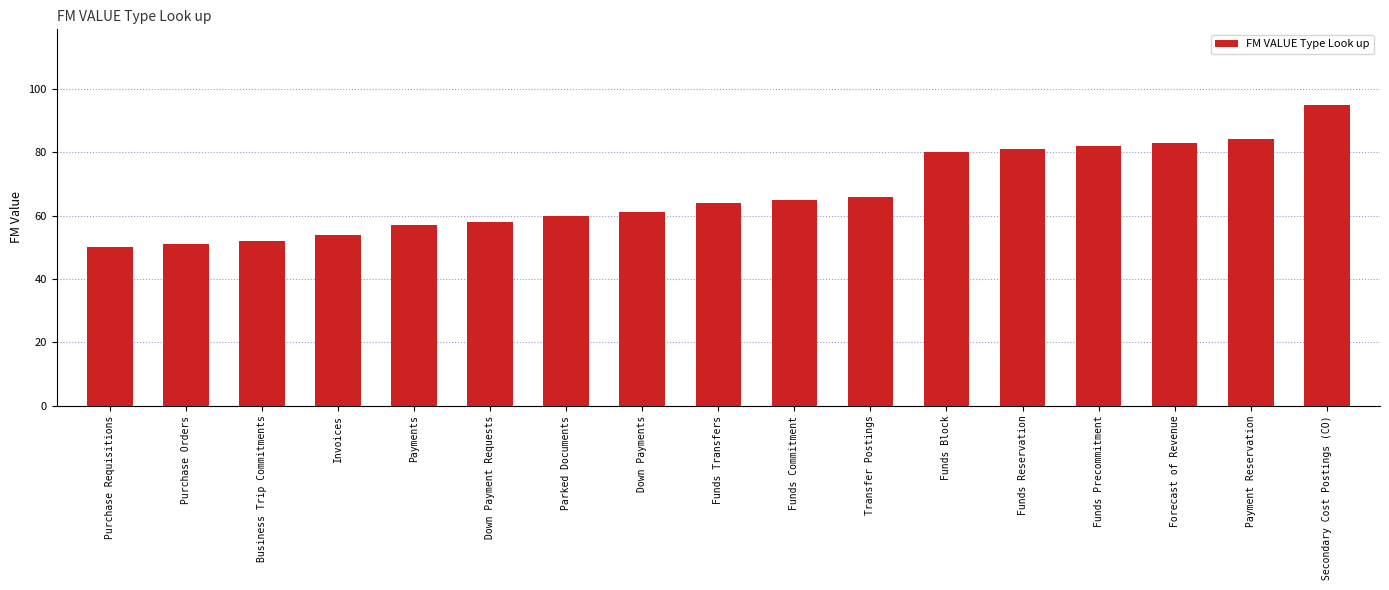

Reading right to left, what are all the values shown in this chart?

Secondary Cost Postings (CO)=95	Payment Reservation=84	Forecast of Revenue=83	Funds Precommitment=82	Funds Reservation=81	Funds Block=80	Transfer Postings=66	Funds Commitment=65	Funds Transfers=64	Down Payments=61	Parked Documents=60	Down Payment Requests=58	Payments=57	Invoices=54	Business Trip Commitments=52	Purchase Orders=51	Purchase Requisitions=50